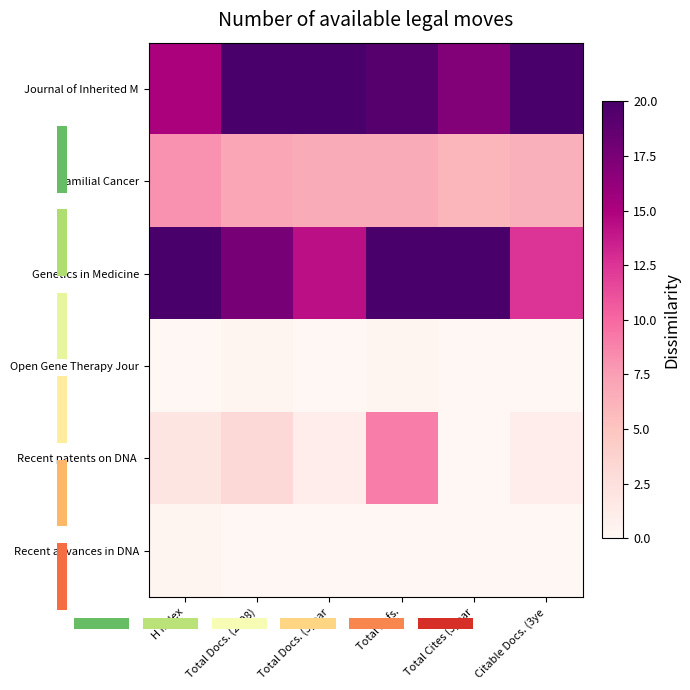

Which label corresponds to the largest value in the chart?

Total Docs. (2008)